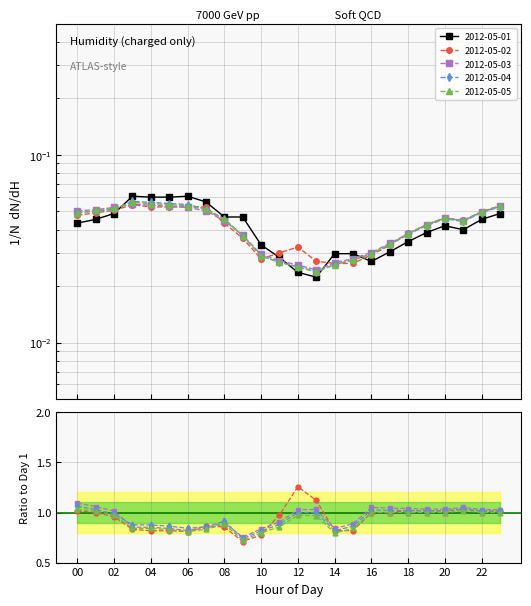

The 2012-05-02 series shows 0.1 at 02. True or false?

True